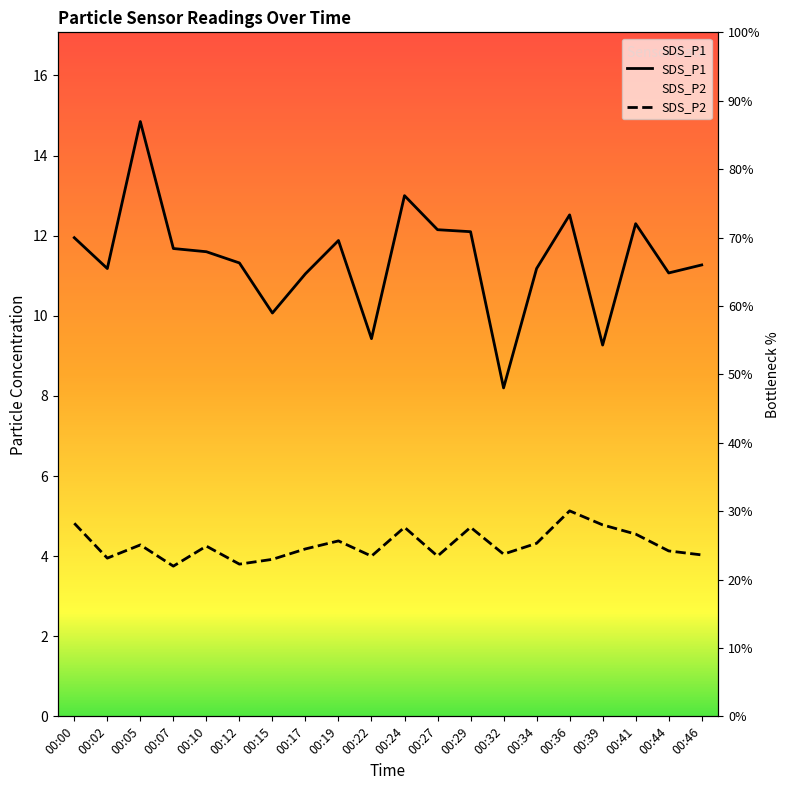

What is the smallest value displayed?

3.8